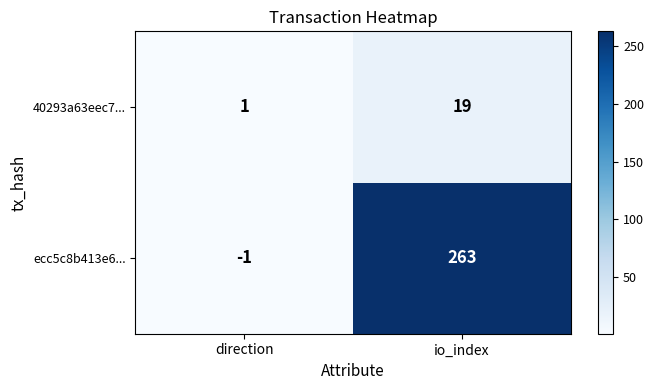

Reading right to left, extract all data points from this chart.

40293a63eec7...: io_index=19	direction=1
ecc5c8b413e6...: io_index=263	direction=-1